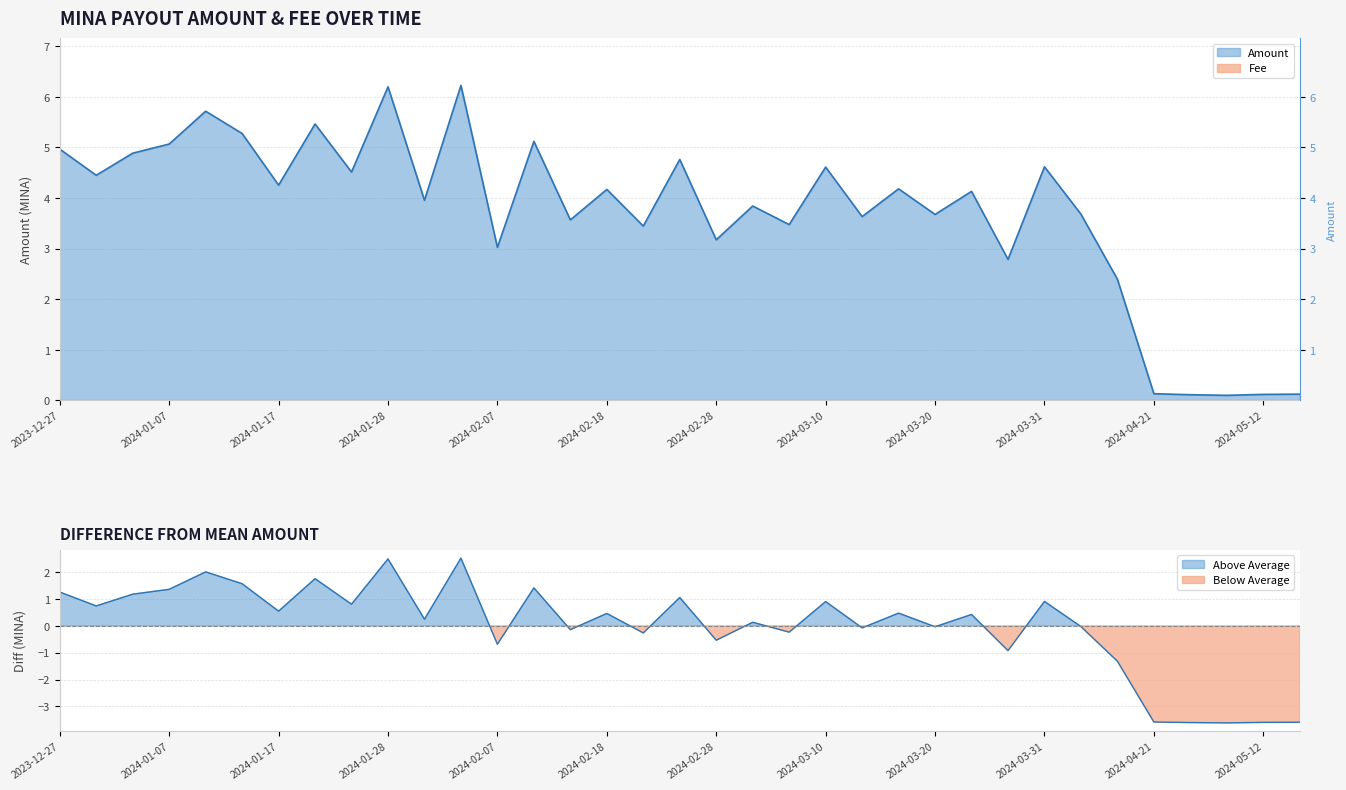

What is the change in value from 2023-12-31 to 2024-05-19?

-4.3